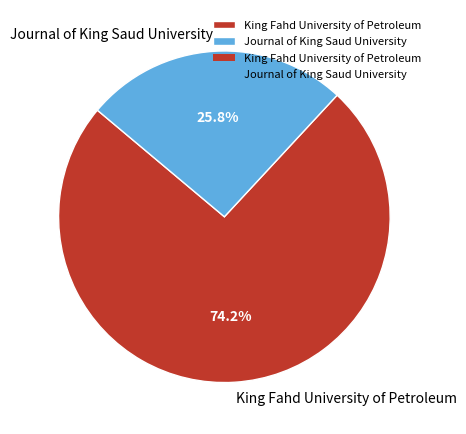

Count the number of slices in the pie.

2